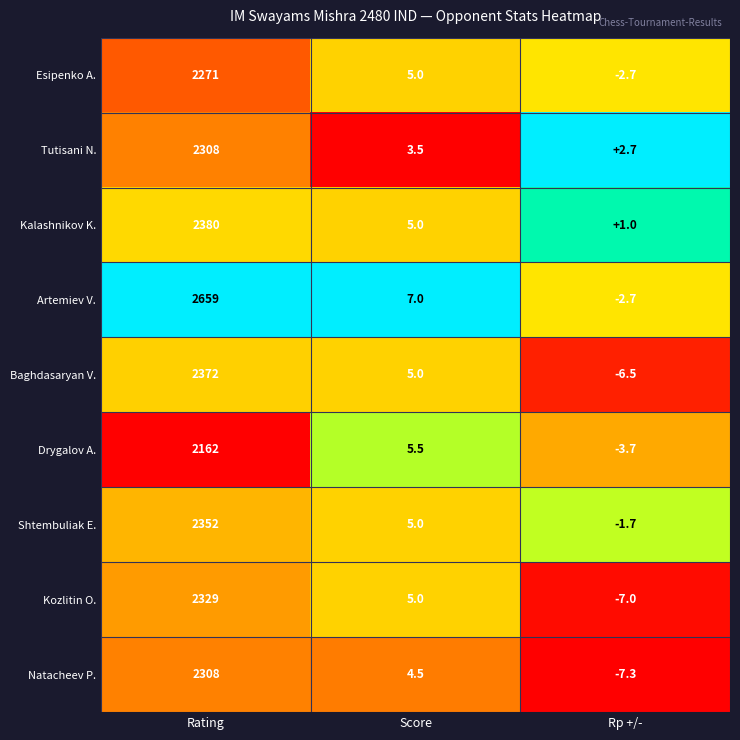

What is the average value of the Shtembuliak E. series?

785.1